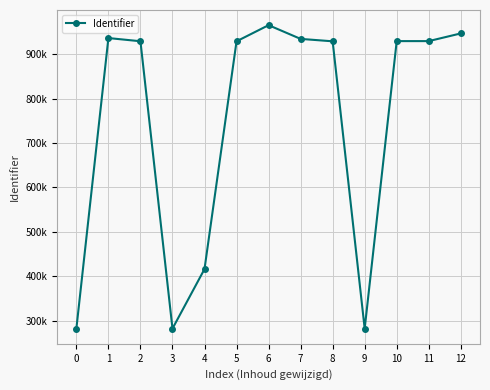

Is this an area chart (filled region under the line)?

No